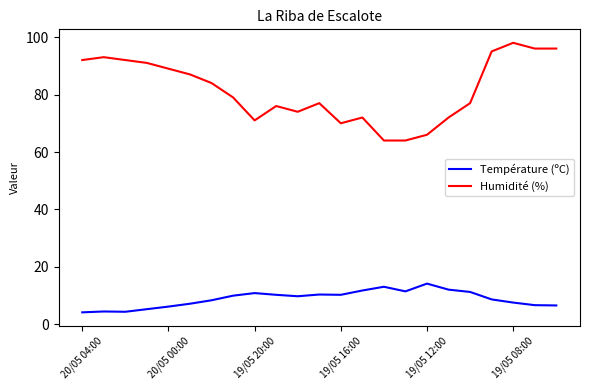

Which series has the largest total across all categories?

Humidité (%)